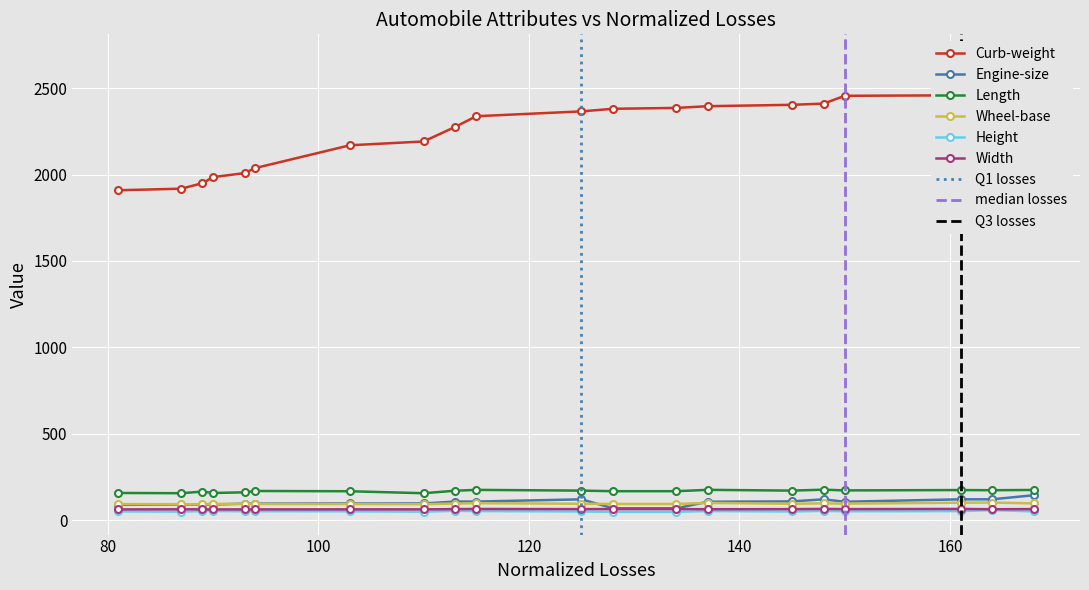

True or false: Height and Wheel-base cross at least once.

False